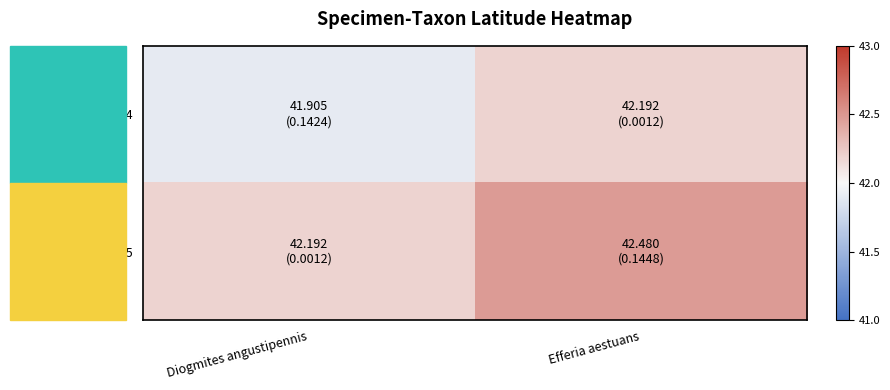

Reading left to right, extract all data points from this chart.

319774: Diogmites angustipennis=41.9	Efferia aestuans=42.2
344775: Diogmites angustipennis=42.2	Efferia aestuans=42.5